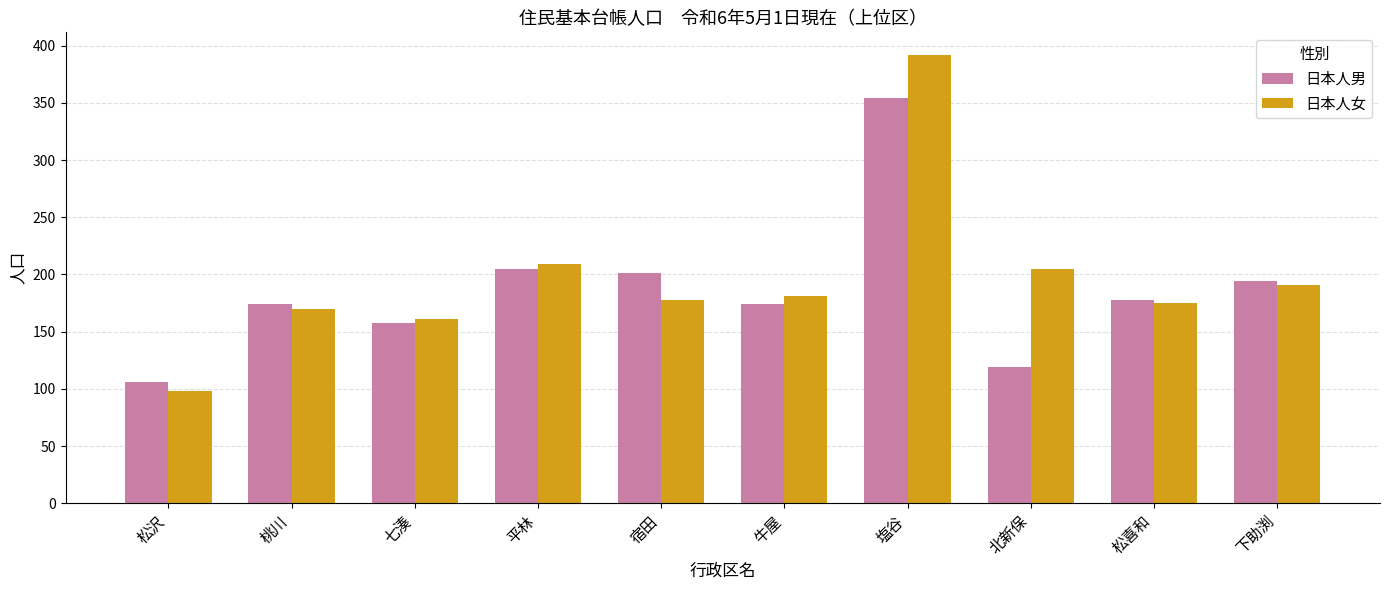

Reading left to right, transcribe all the data shown in this chart.

日本人男: 松沢=106	桃川=174	七湊=158	平林=205	宿田=201	牛屋=174	塩谷=354	北新保=119	松喜和=178	下助渕=194
日本人女: 松沢=98	桃川=170	七湊=161	平林=209	宿田=178	牛屋=181	塩谷=392	北新保=205	松喜和=175	下助渕=191